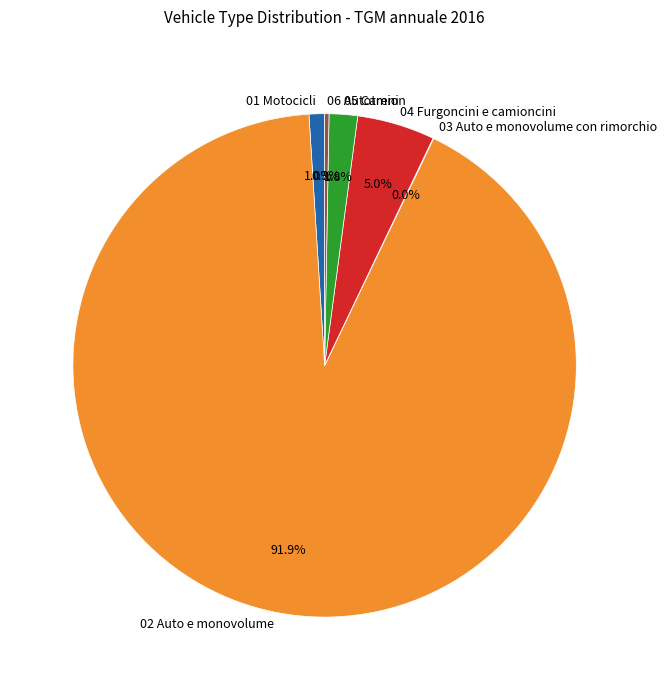

Does any single category account for the majority?

Yes